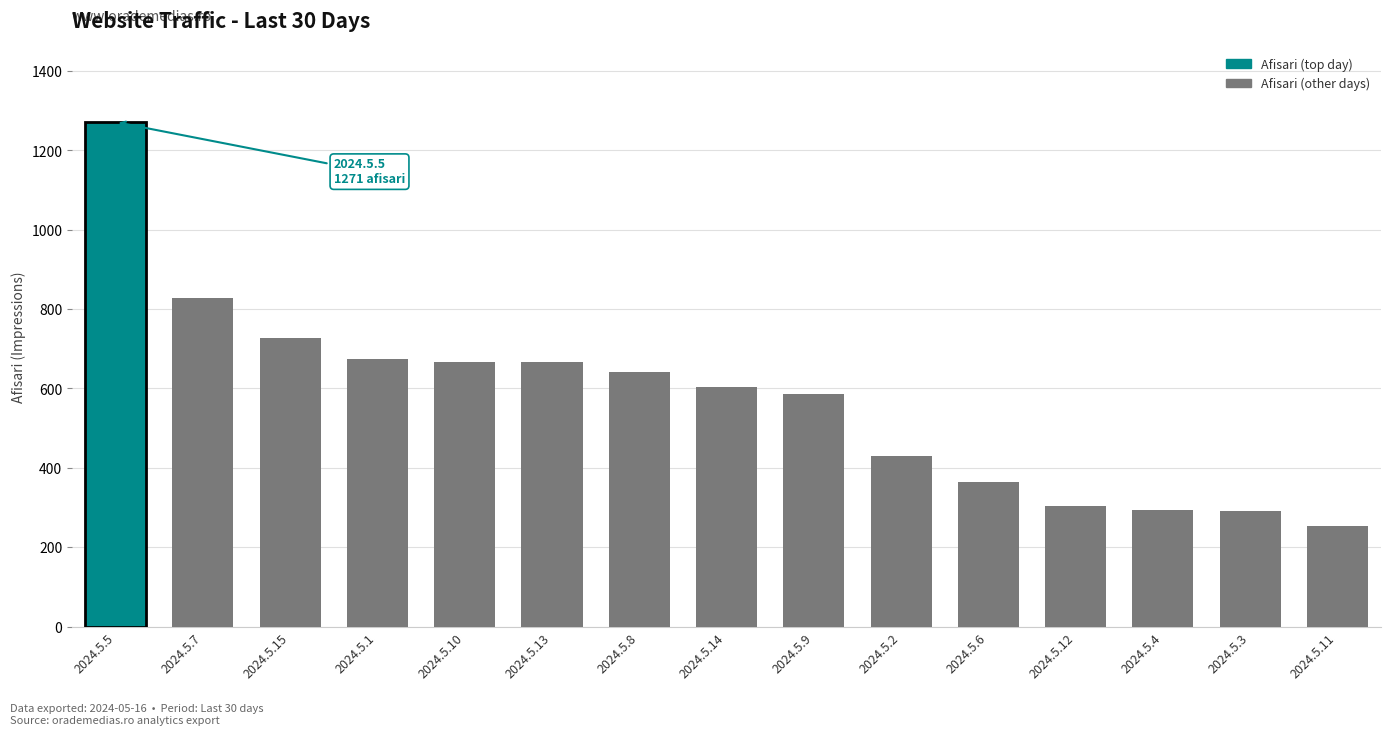

What is the value of the 5th bar from the left?

667